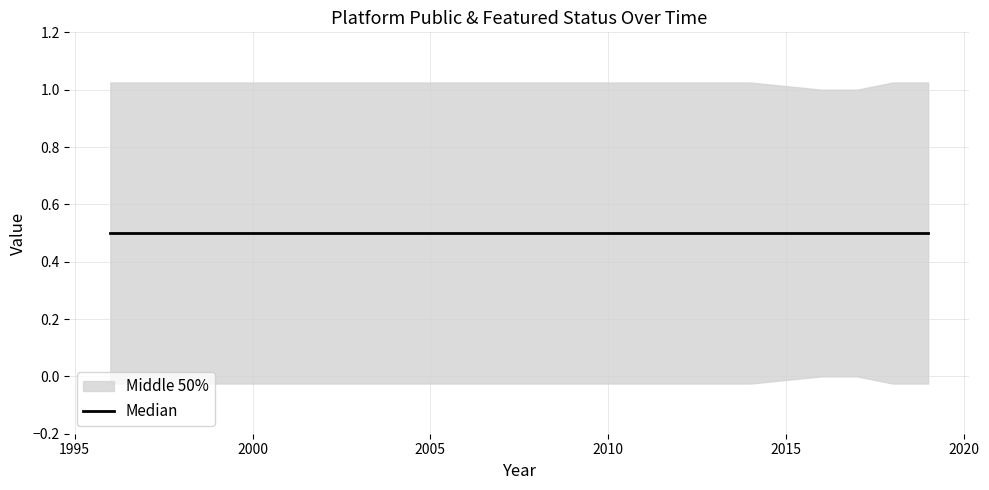

True or false: featured has more than 0 points higher than both neighbors.

False